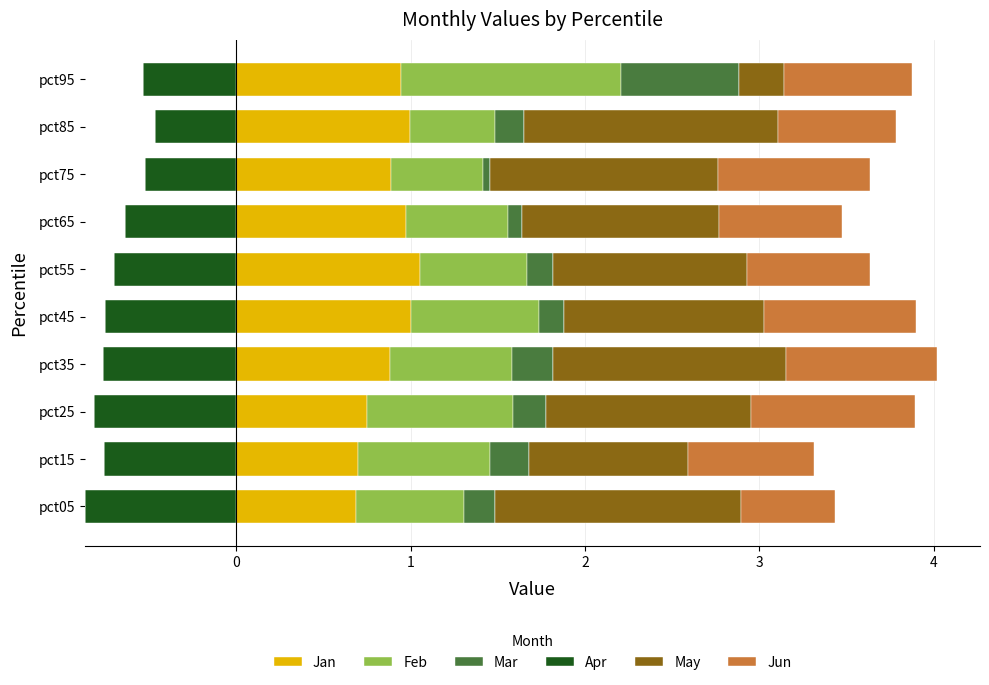

What is the lowest value of the Jan series?

0.7